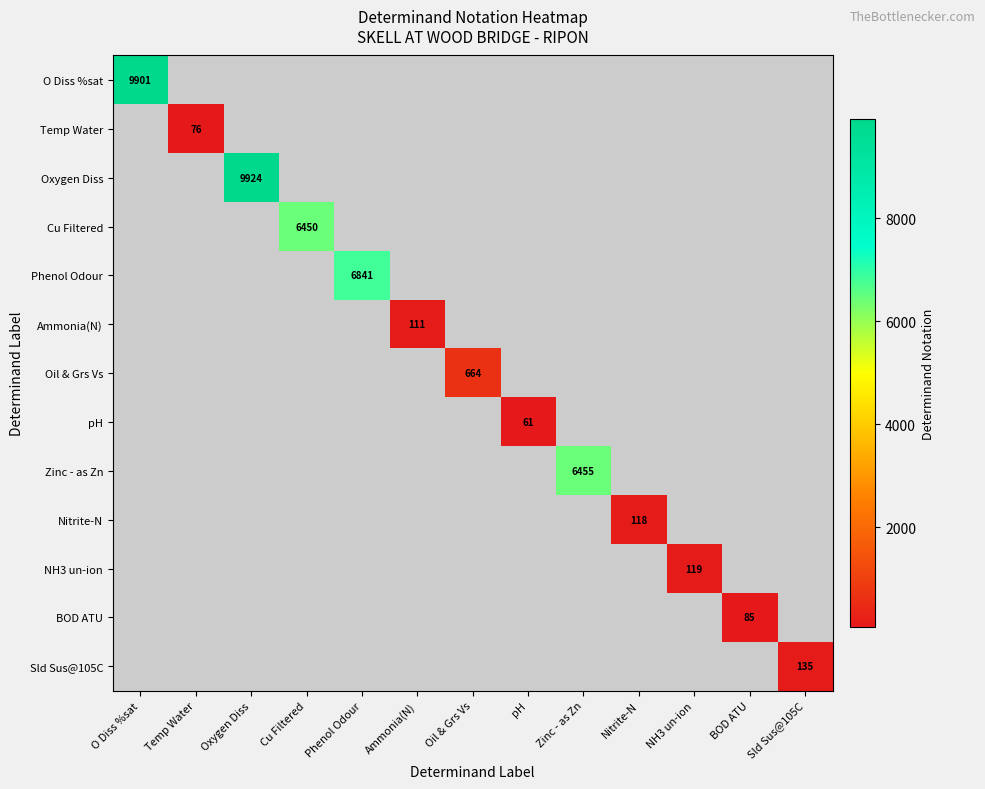

Which has a higher value, Zinc - as Zn or Temp Water?

Zinc - as Zn